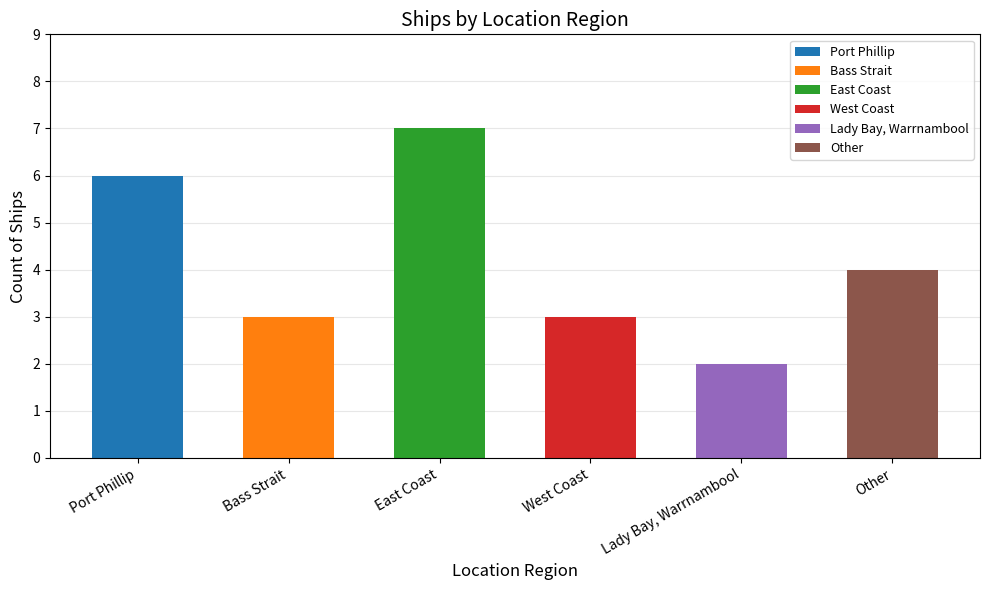

What is the label of the 1st bar from the right?

Other